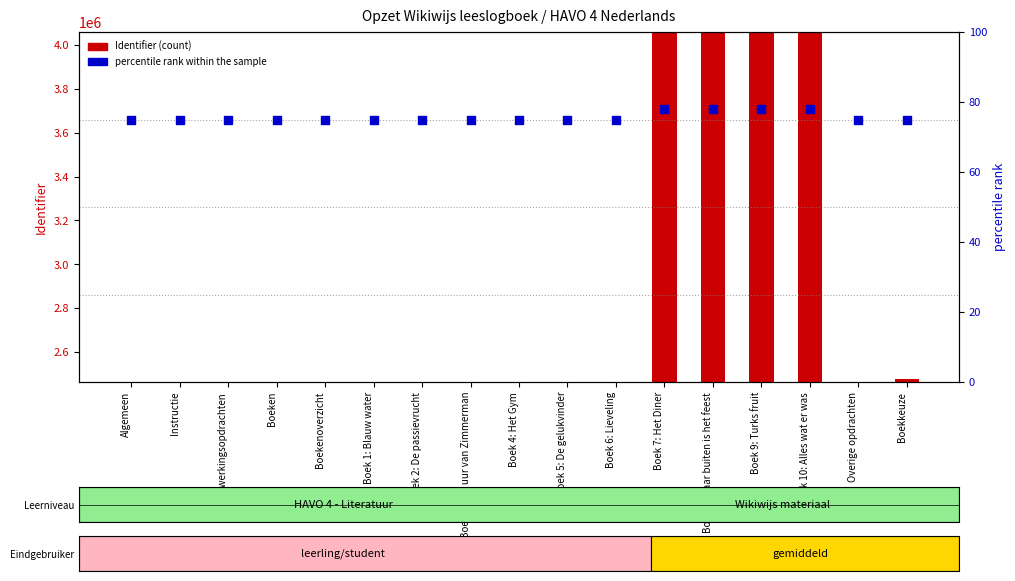

At how many categories does at least one series exceed 2935360?

4